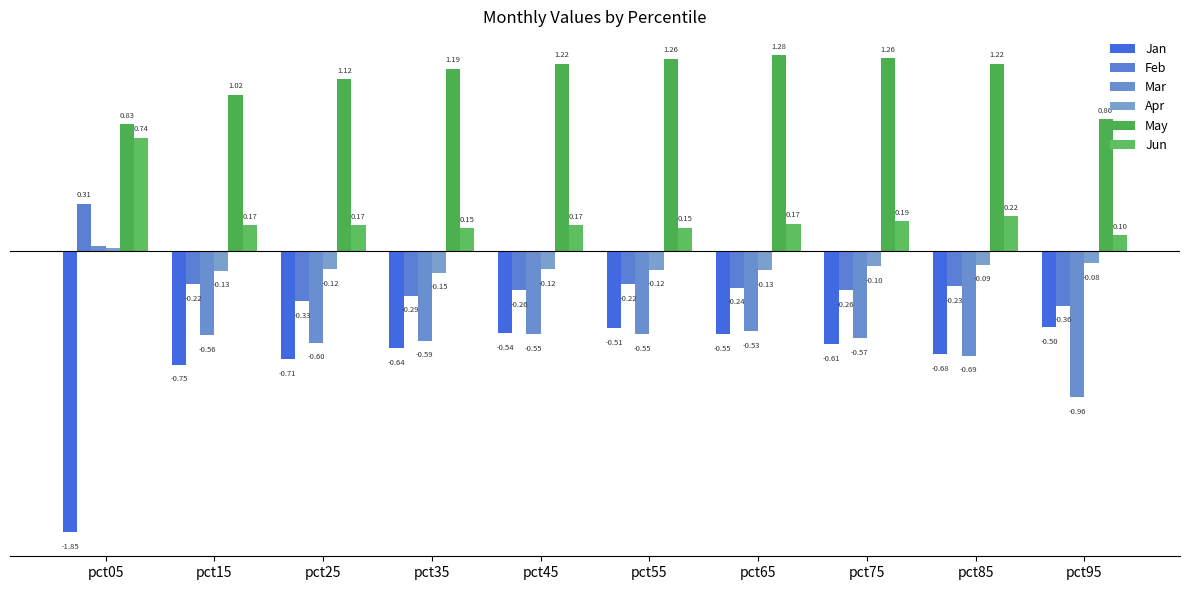

At which label does Feb reach its minimum?

pct95